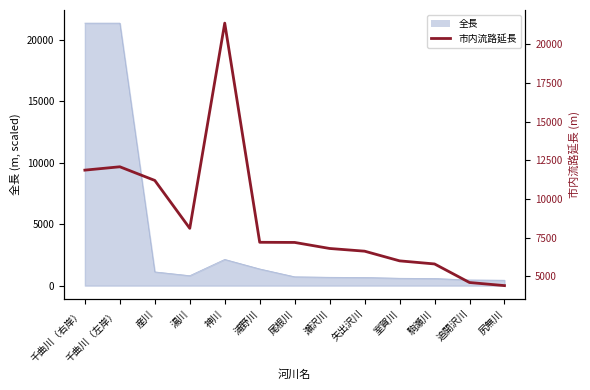

Reading left to right, what are all the values shown in this chart?

千曲川（右岸）=11863	千曲川（左岸）=12080	産川=11197	湯川=8100	神川=21364	浦野川=7200	尾根川=7190	瀬沢川=6800	矢出沢川=6625	室賀川=6000	駒瀬川=5800	追開沢川=4600	尻無川=4400